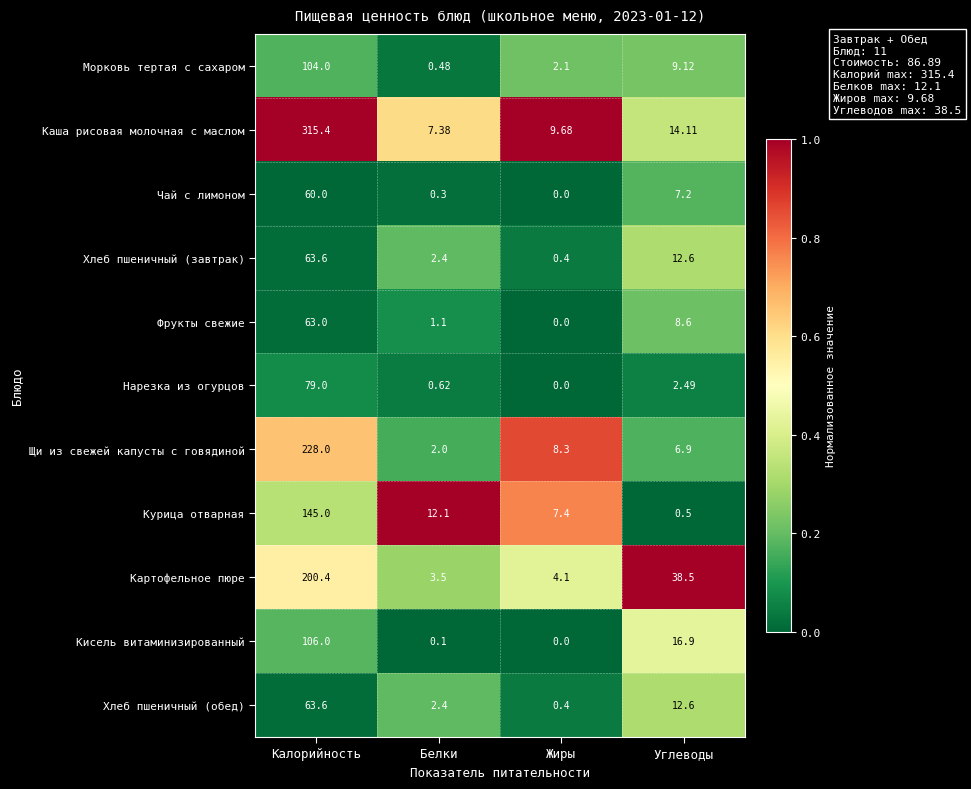

Rank the categories by Хлеб пшеничный (завтрак) value from lowest to highest.

Жиры, Белки, Углеводы, Калорийность